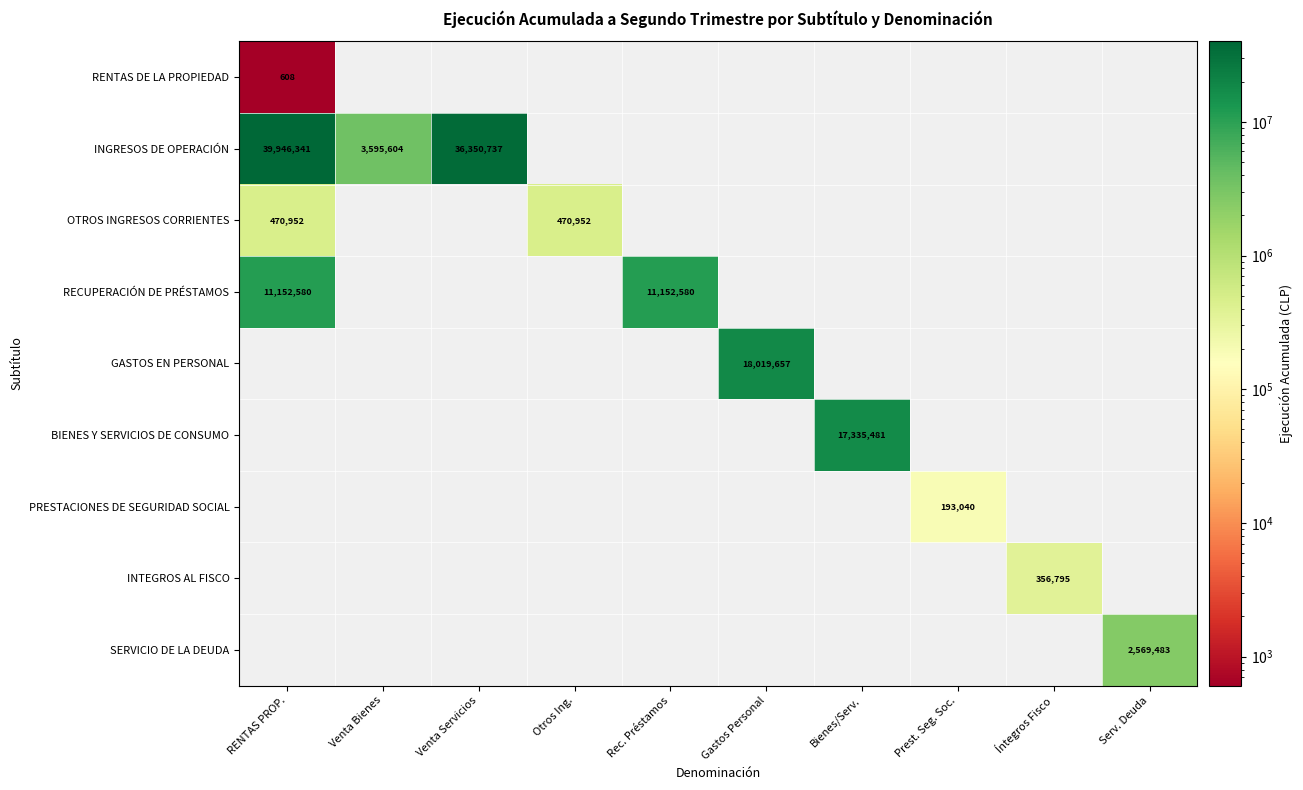

At which category is the sum across all series the highest?

RENTAS PROP.